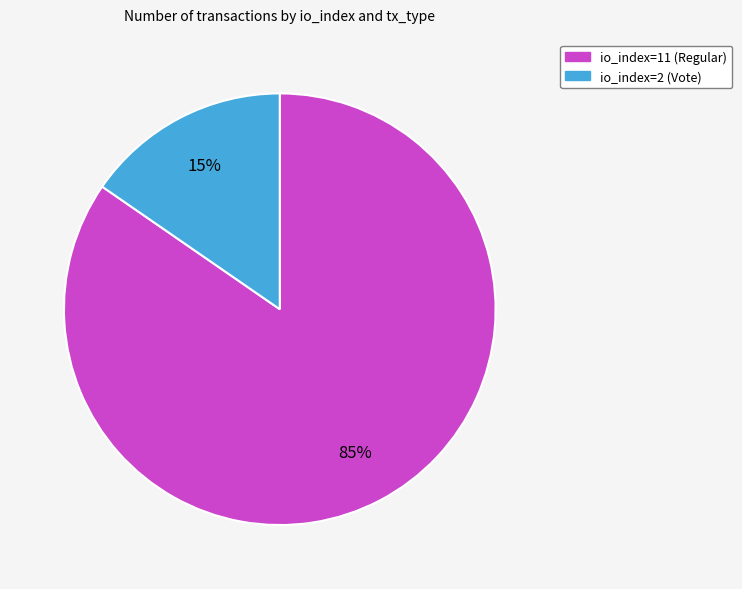

True or false: io_index=2 (Vote) accounts for 22% of the total.

False